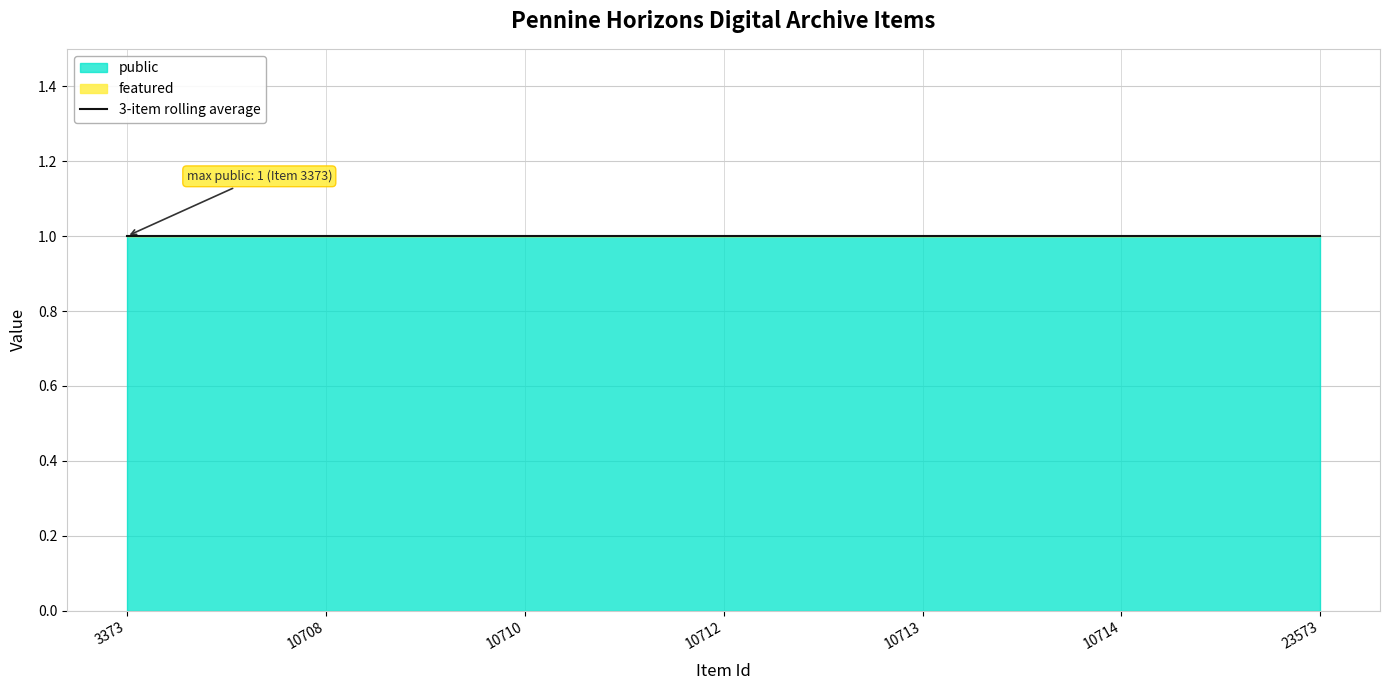

At how many categories does at least one series exceed 0?

7